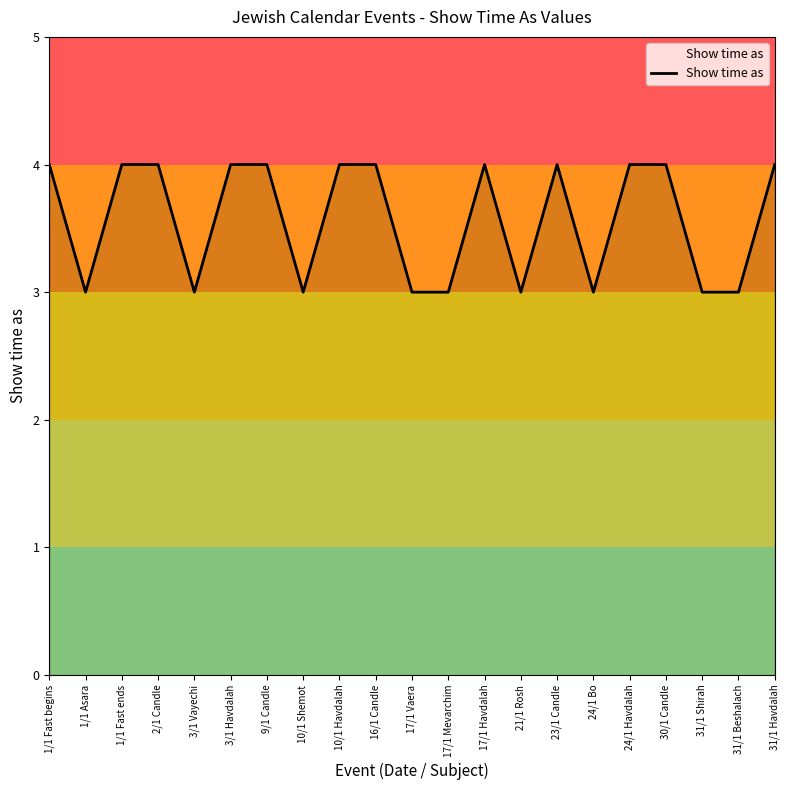

The value at 3/1 Havdalah is 4. True or false?

True